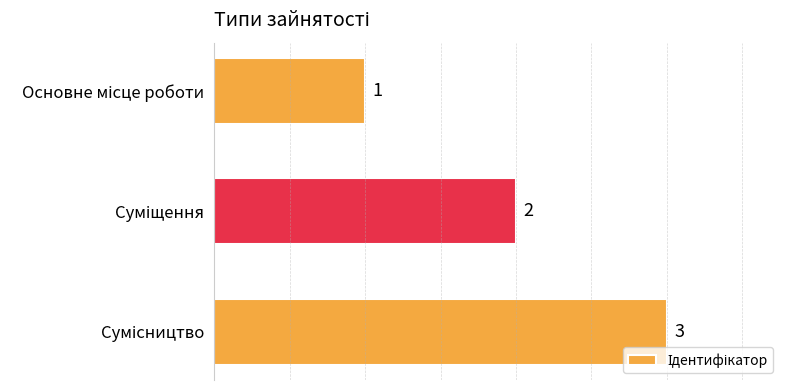

How many bars are there in total?

3